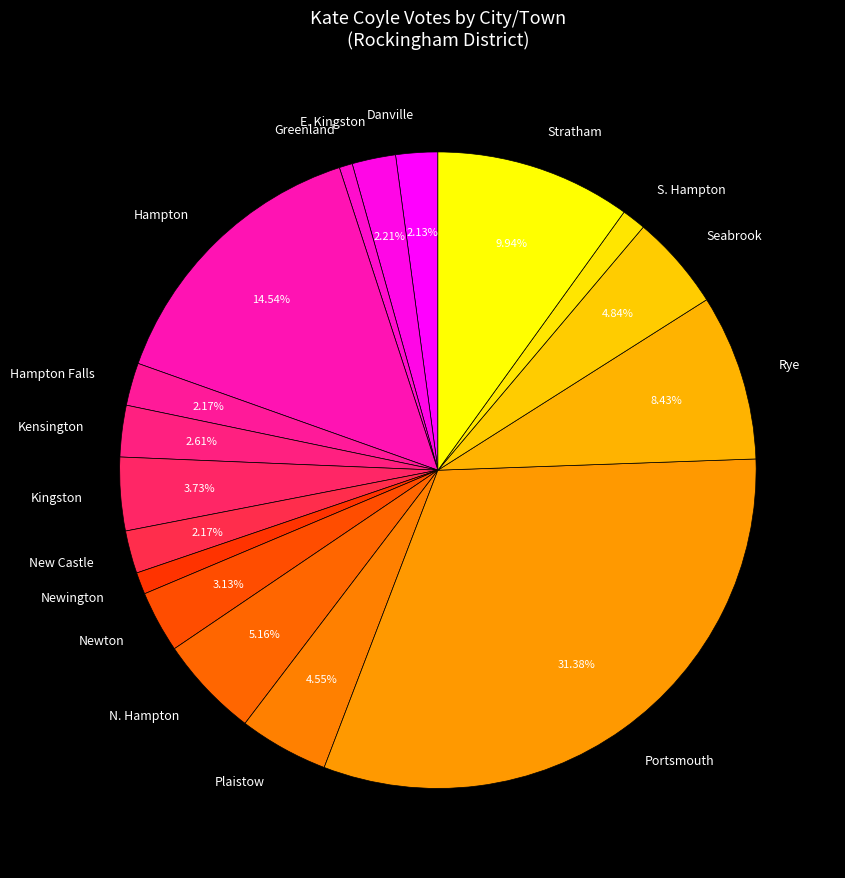

How many slices are in this pie chart?

17